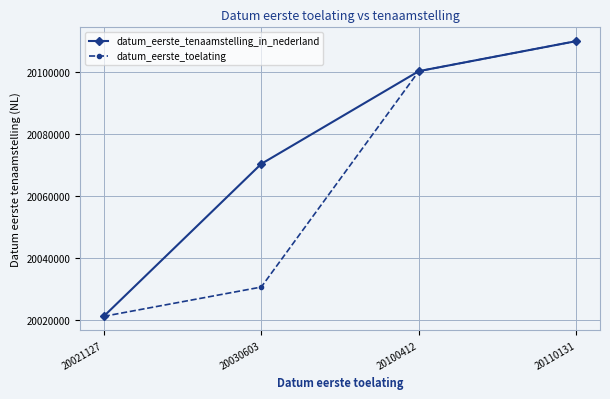

What are all the series names shown in the legend?

datum_eerste_tenaamstelling_in_nederland, datum_eerste_toelating